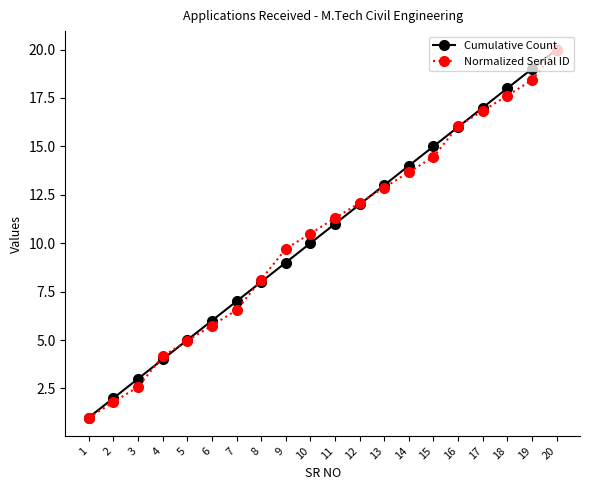

What is the difference between the highest and lowest values at 7?

0.5